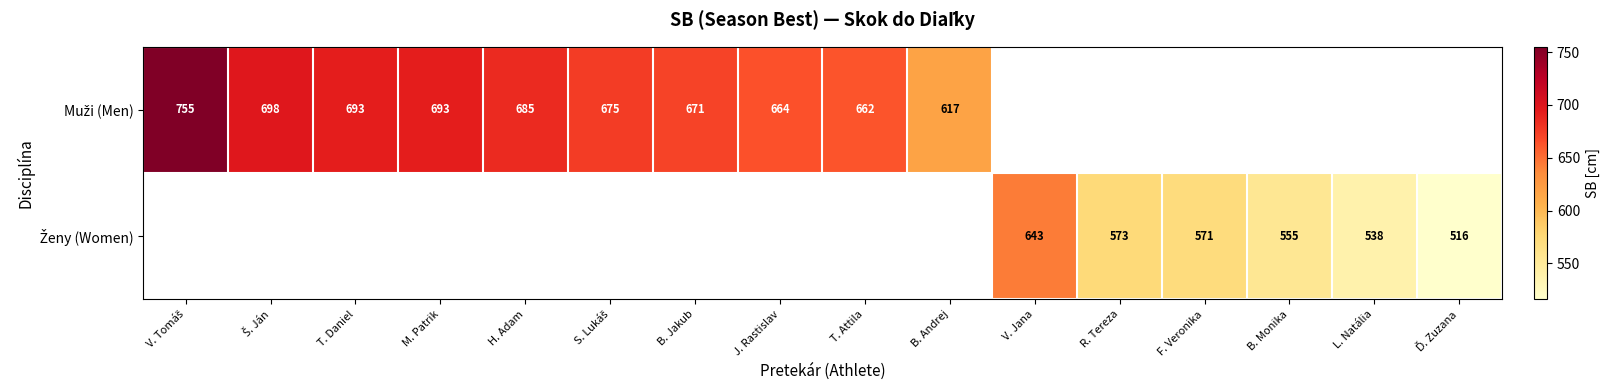

What is the highest value of the Muži (Men) series?

755.0